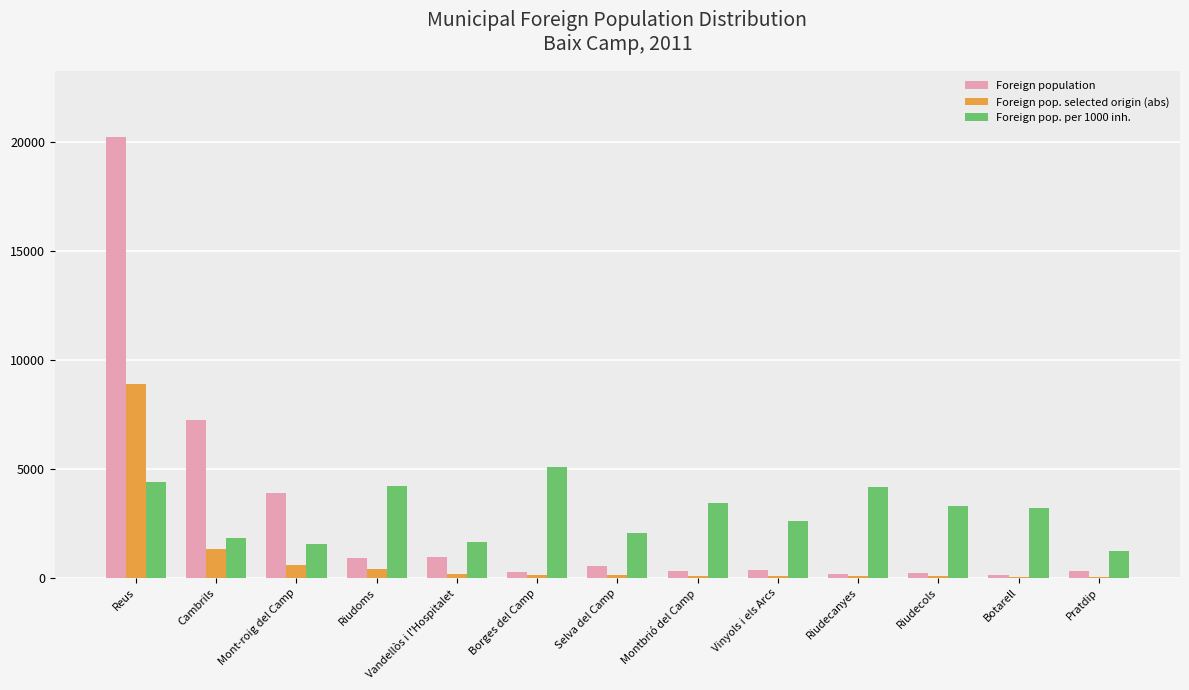

What is the total value across all series at Vandellòs i l'Hospitalet?

2777